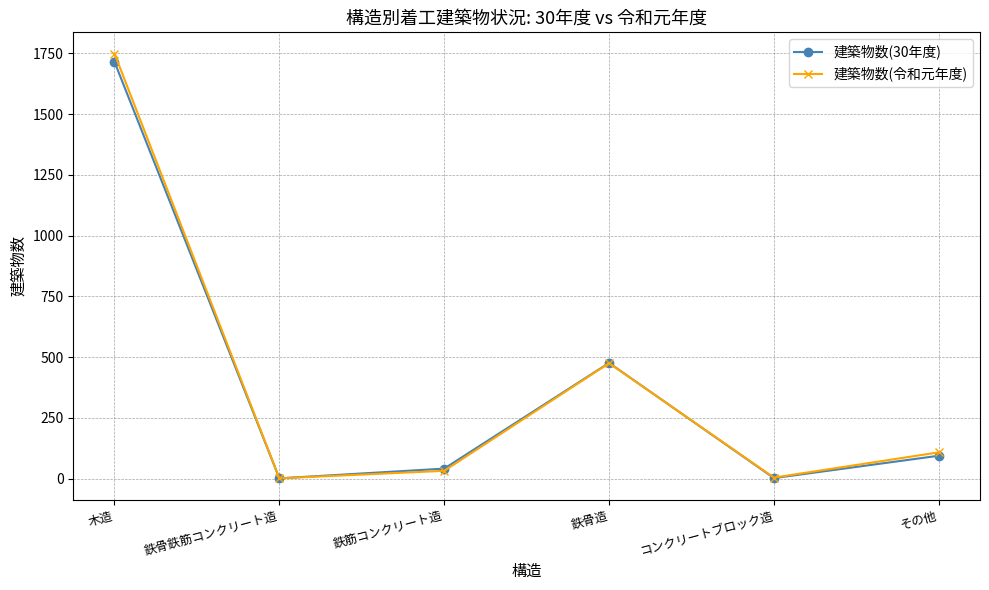

Which series has the widest spread of values?

建築物数(令和元年度)